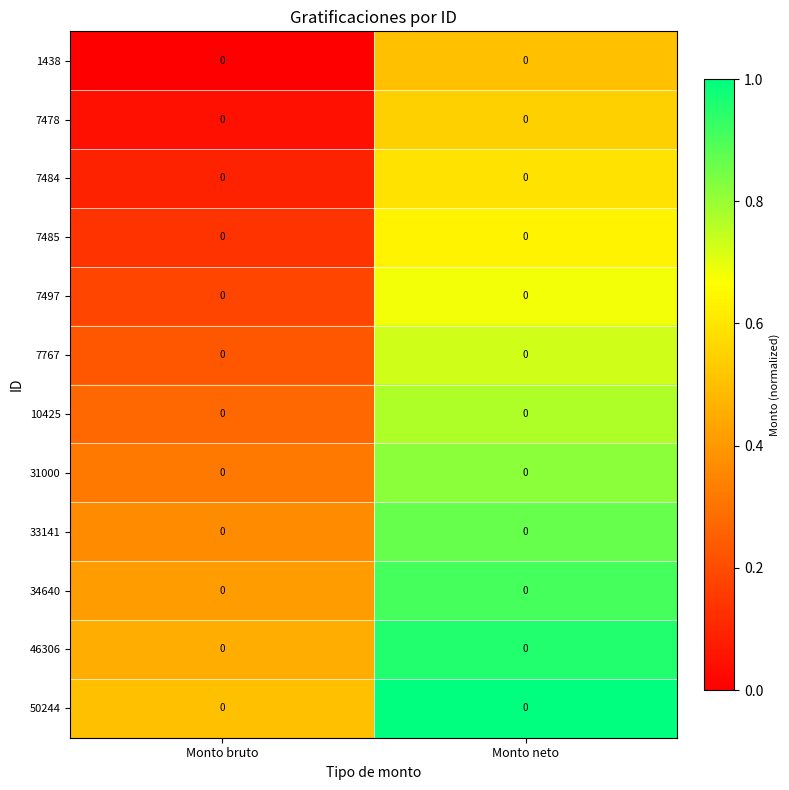

Rank the categories by 7478 value from highest to lowest.

Monto neto, Monto bruto